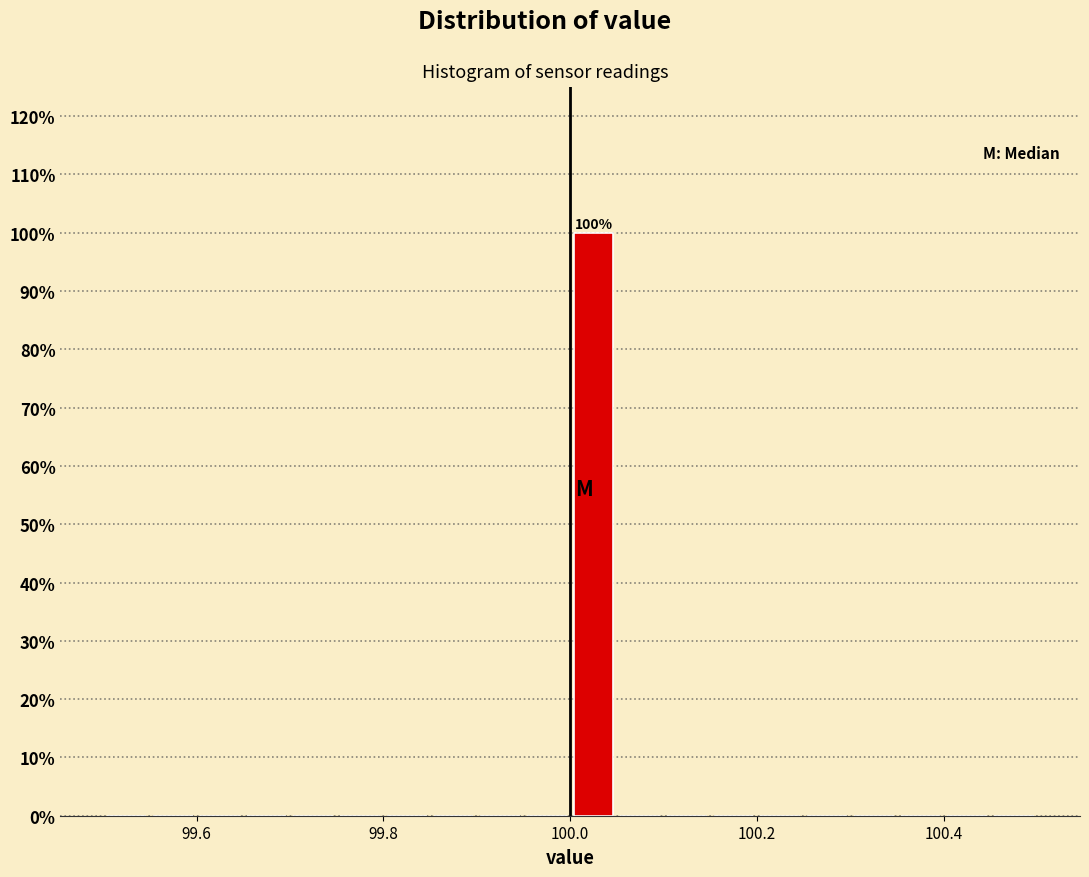

Read against the x-axis, roughly where is the centre of the tallest bar?

100.02